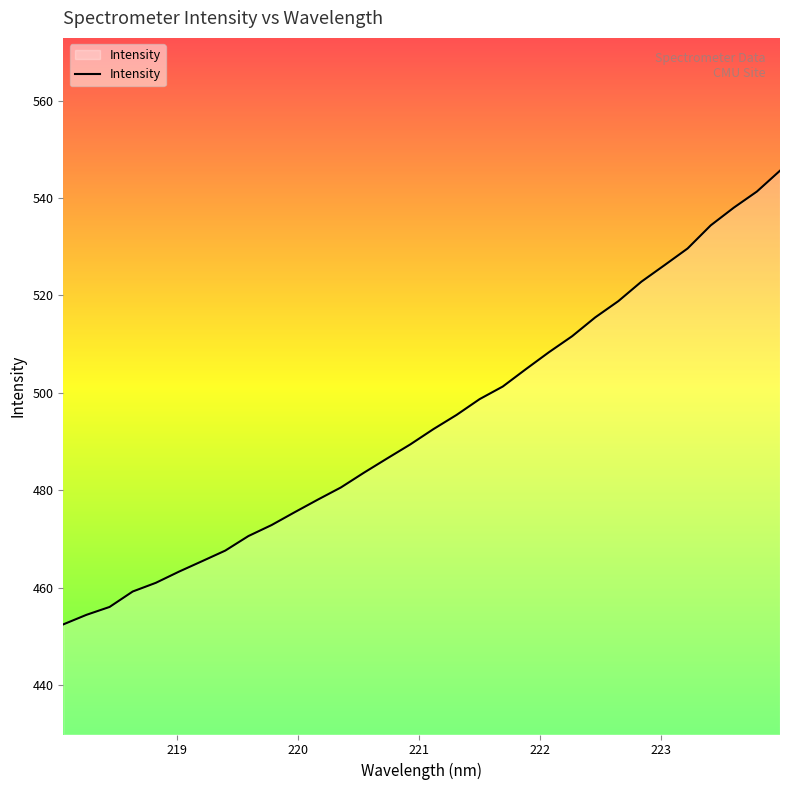

What is the difference between the maximum and minimum values?

93.2